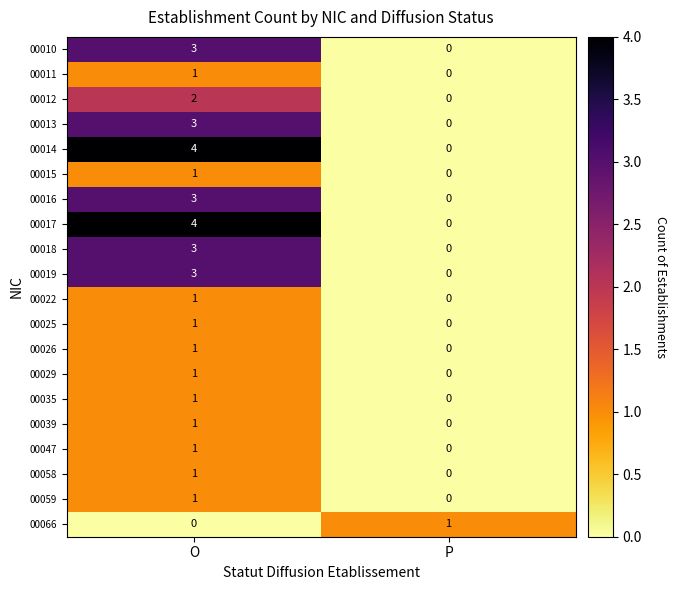

At which category is the sum across all series the highest?

O